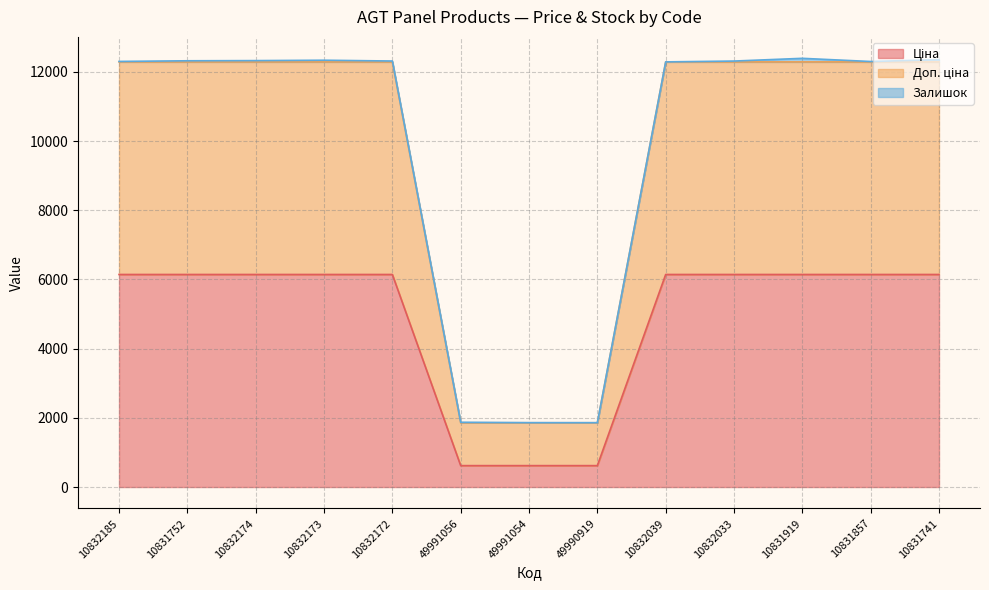

What value does the Ціна series have at 10831741?

6143.2